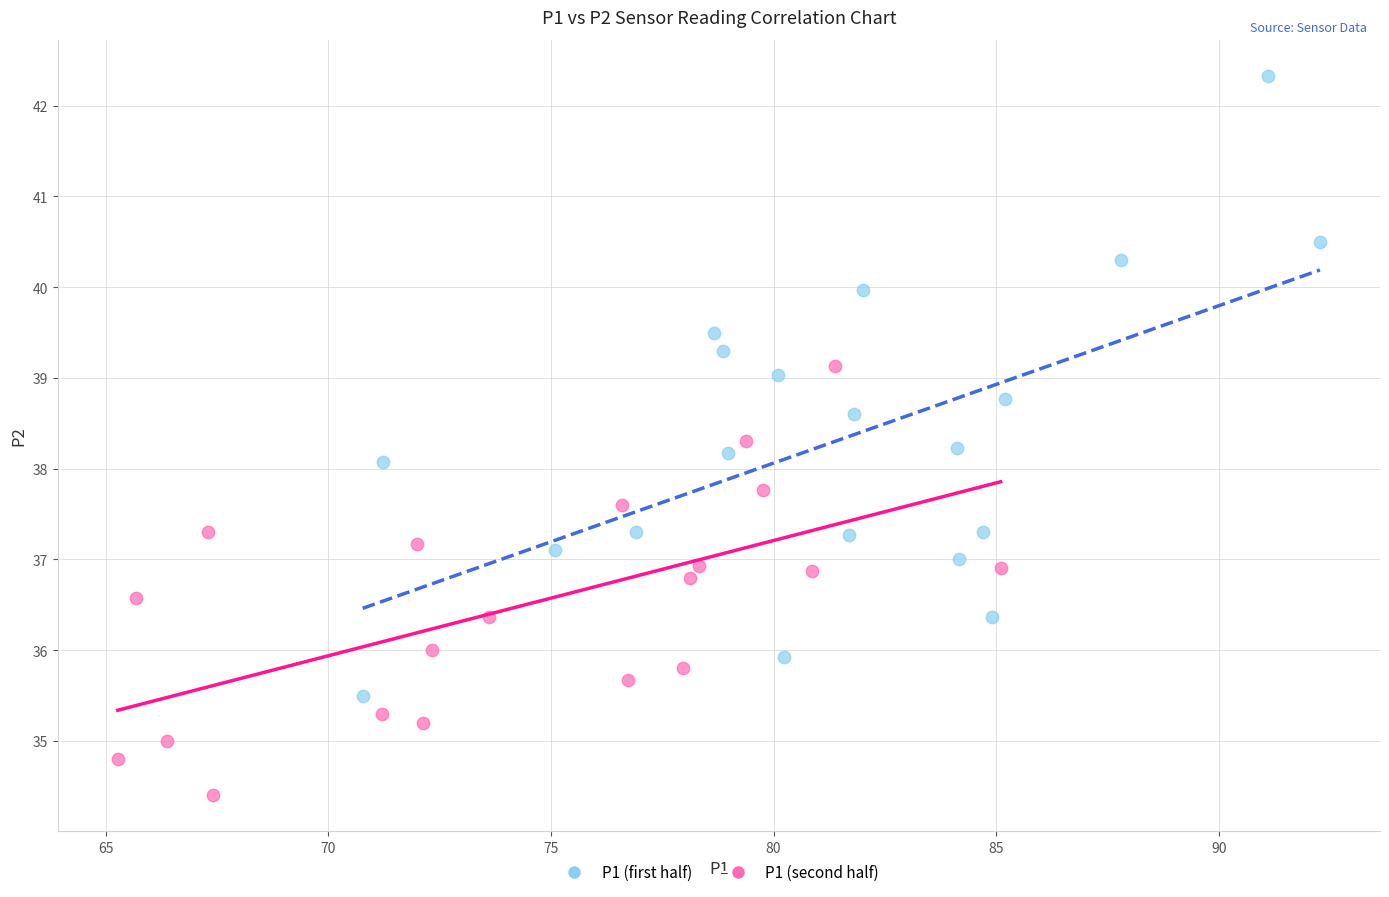

Which series has the largest Y range (max minus min)?

P1 (first half)